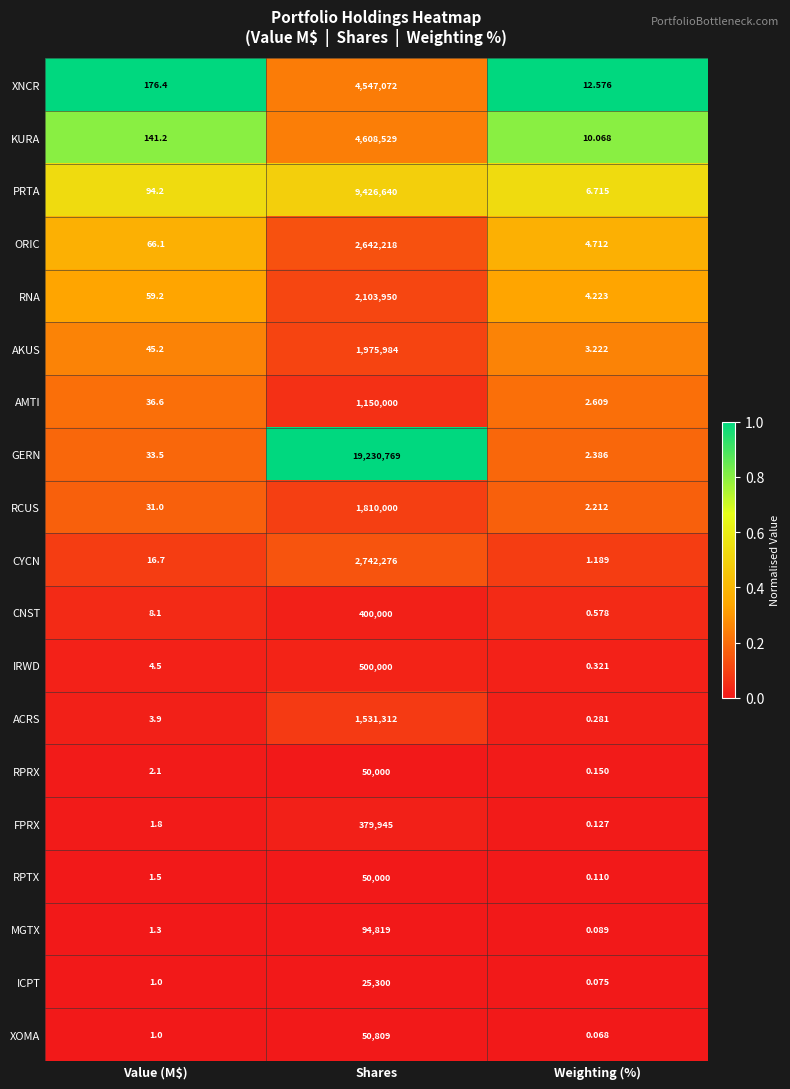

At which label does PRTA reach its minimum?

Weighting (%)